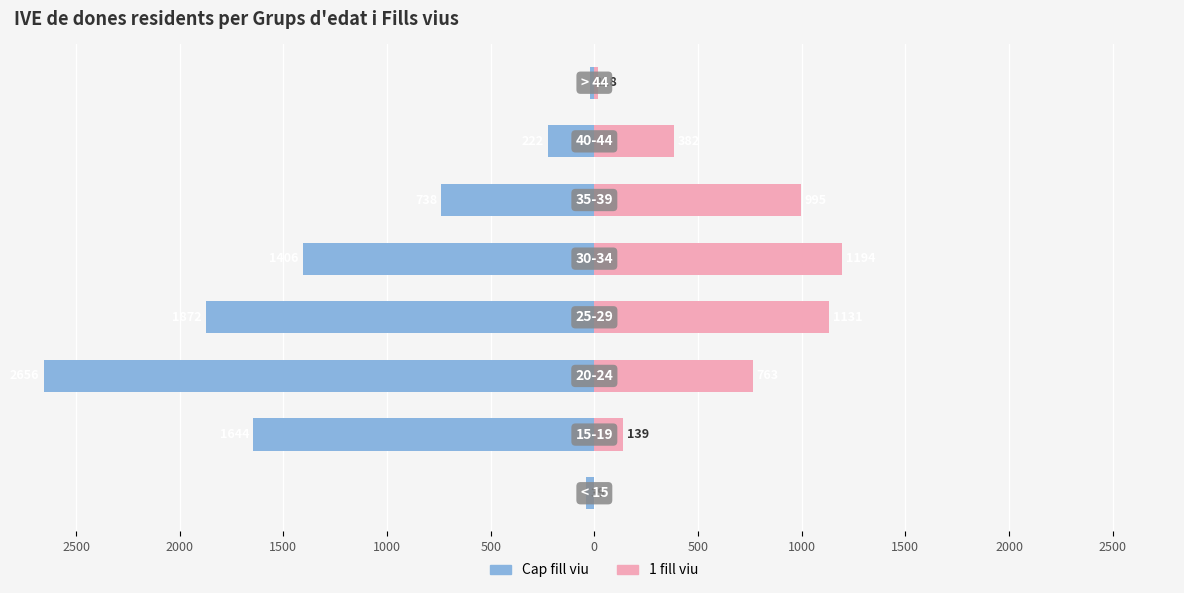

The 1 fill viu series shows 382 at 500. True or false?

True